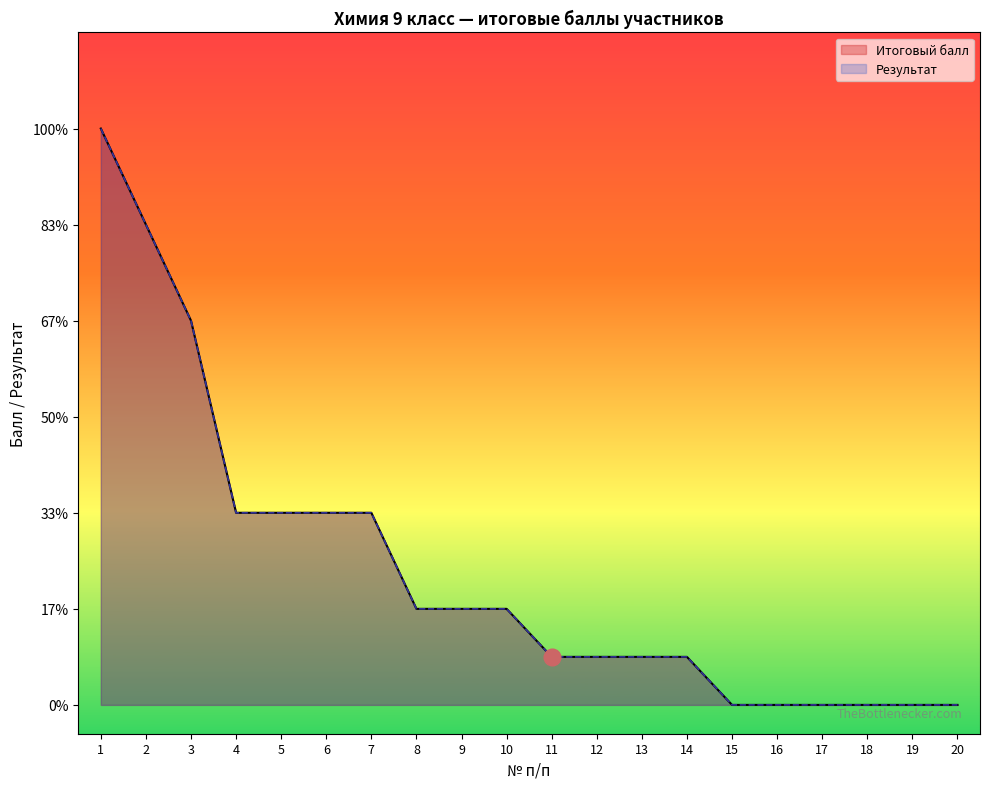

At 20, list the series in order from smallest to largest.

Итоговый балл, Результат